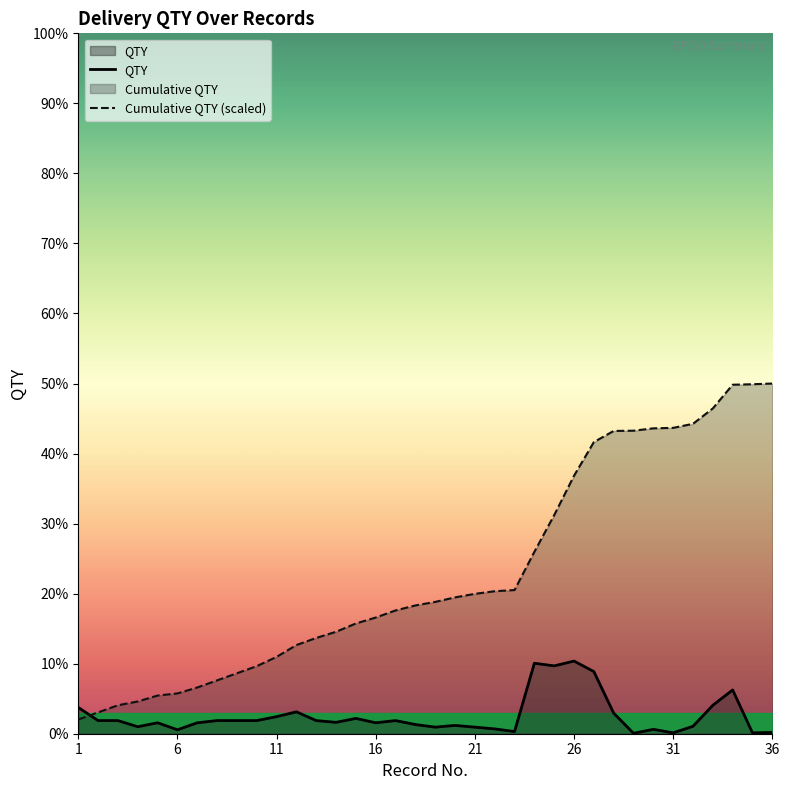

What is the maximum value shown in the chart?

800.0